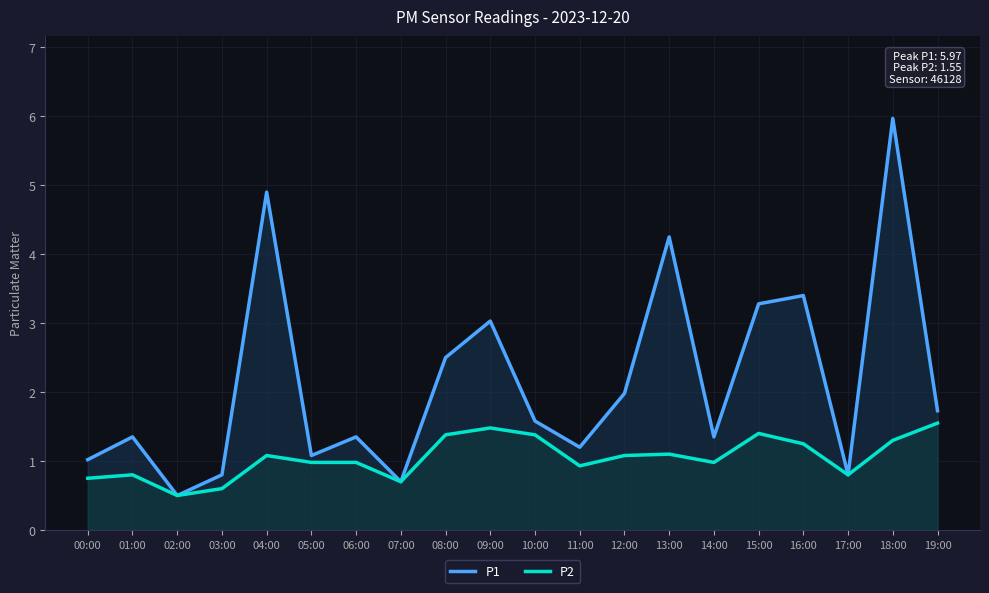

What is the difference between the maximum and second lowest values in the P1 series?

5.3